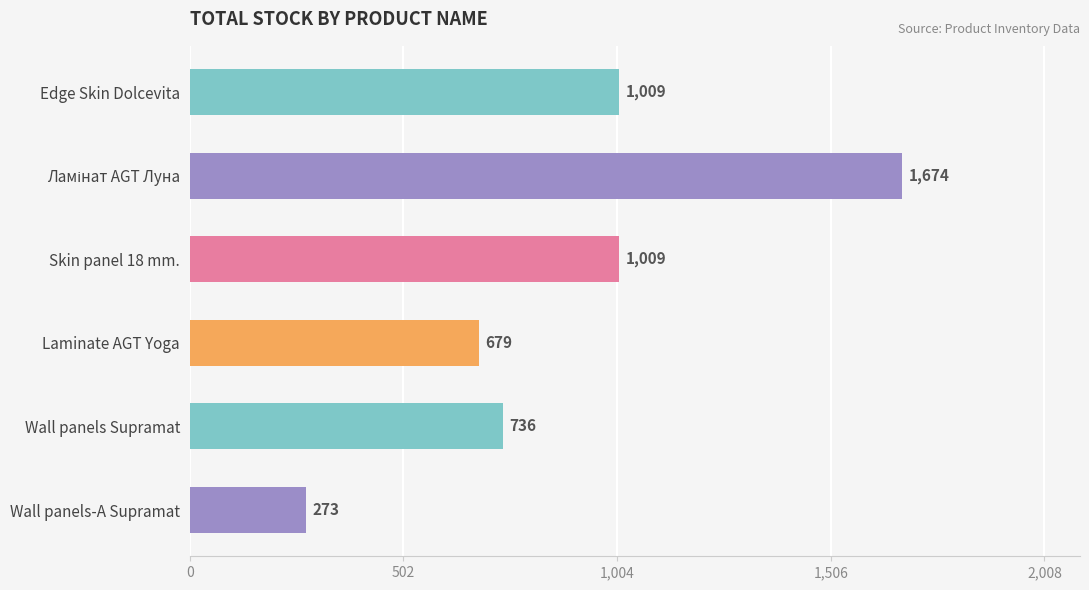

How many data points does each series have?

6